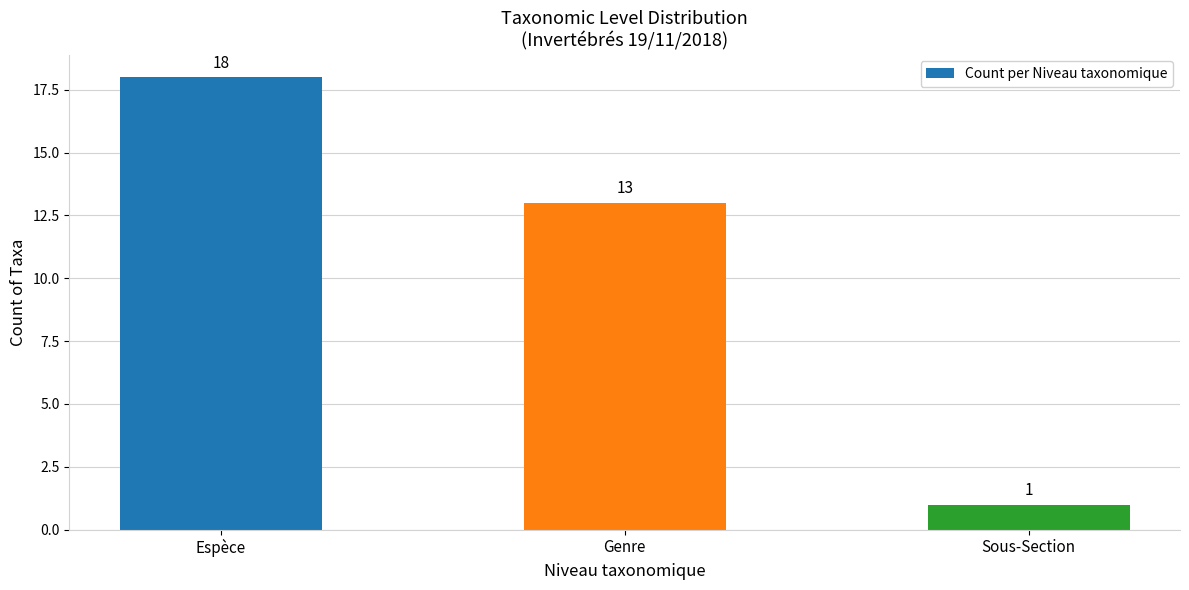

List the labels in order of value, largest first.

Espèce, Genre, Sous-Section